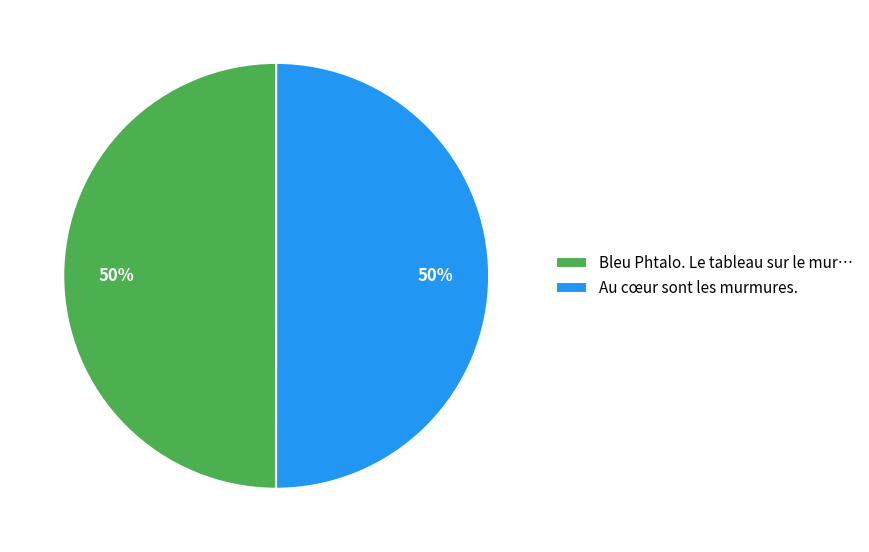

What percentage is the Au cœur sont les murmures. slice, to the nearest percent?

50%